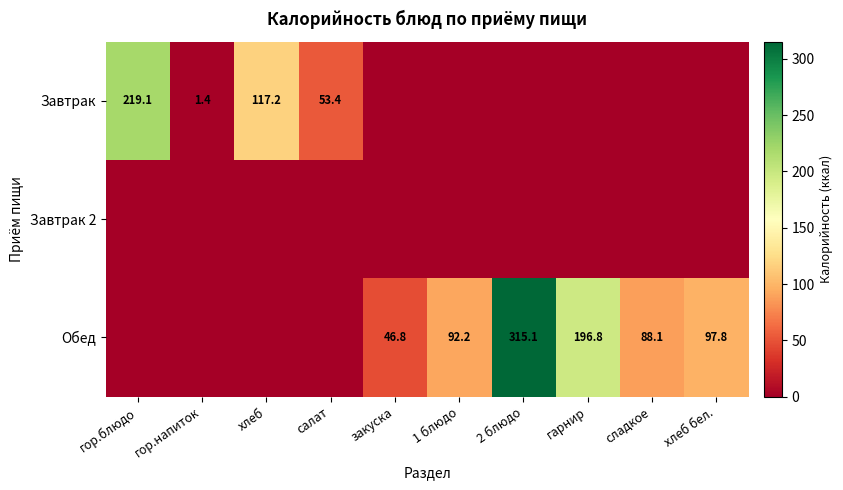

The Завтрак series shows 219.1 at гор.блюдо. True or false?

True